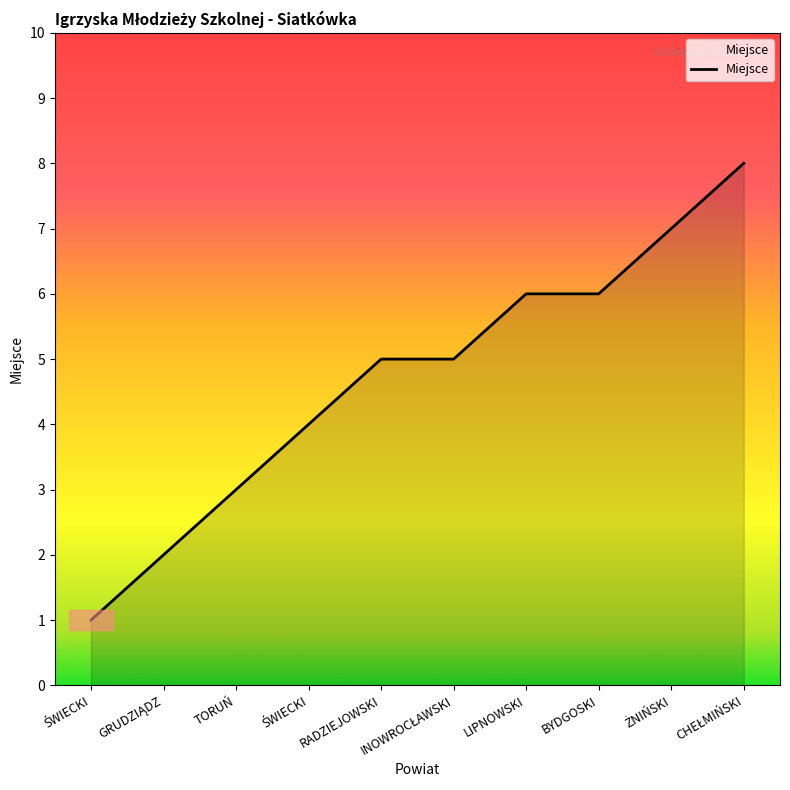

How many lines are shown in the chart?

1